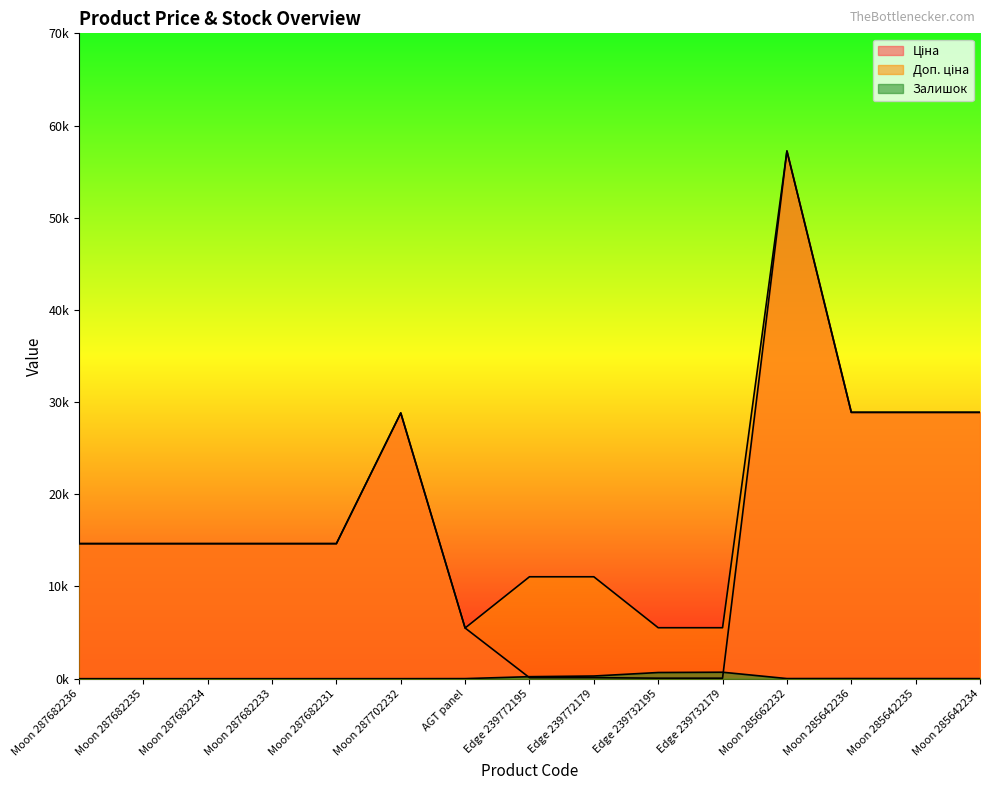

What value does the Ціна series have at Moon 287682233?

14649.6